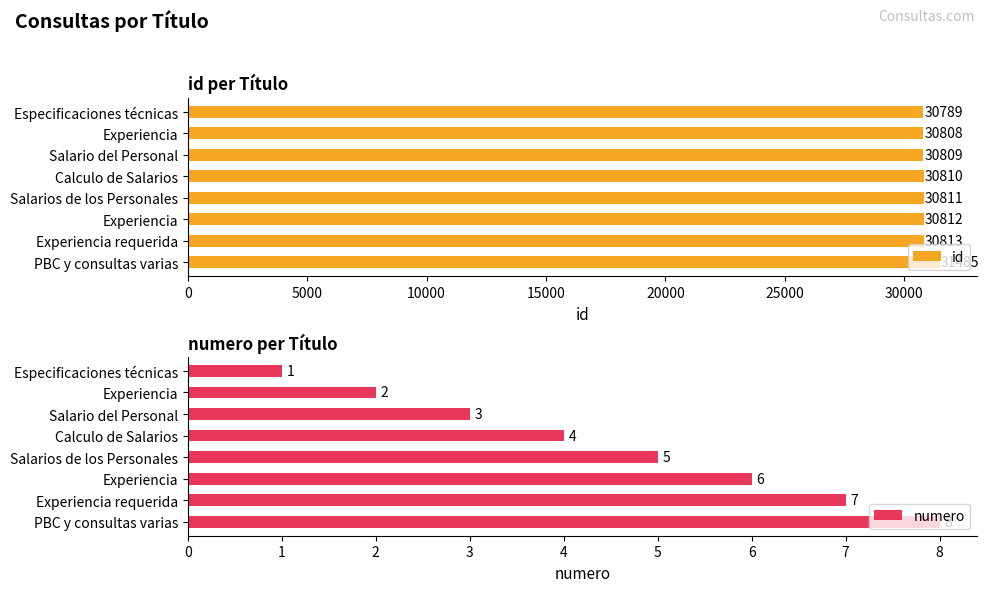

Is the value of id at Especificaciones técnicas greater than the value of numero at Experiencia?

Yes